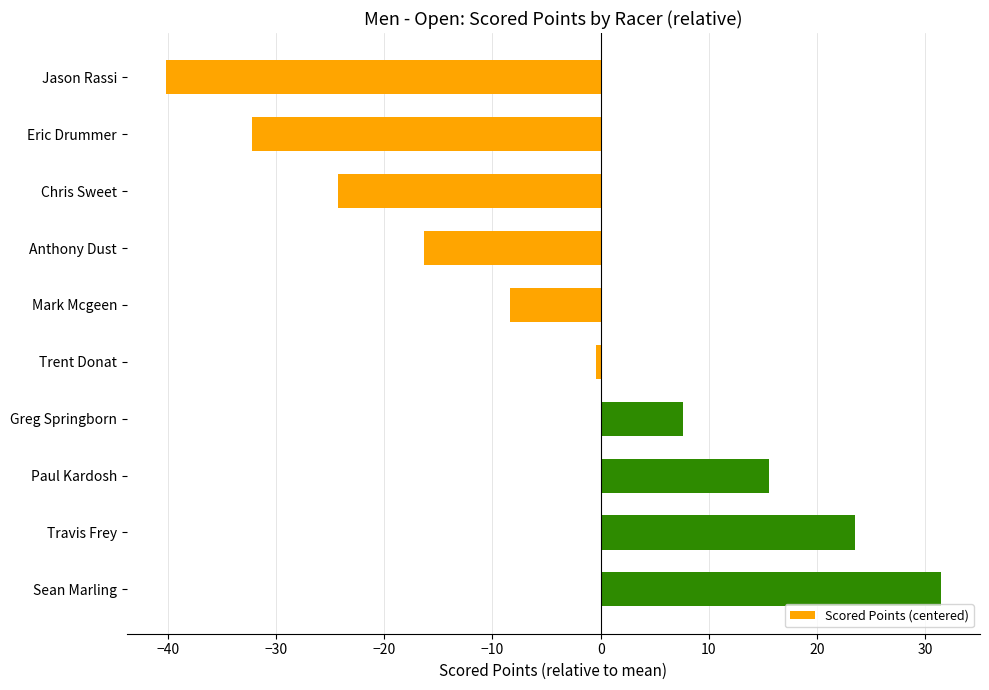

What is the approximate value at Jason Rassi?

-40.2